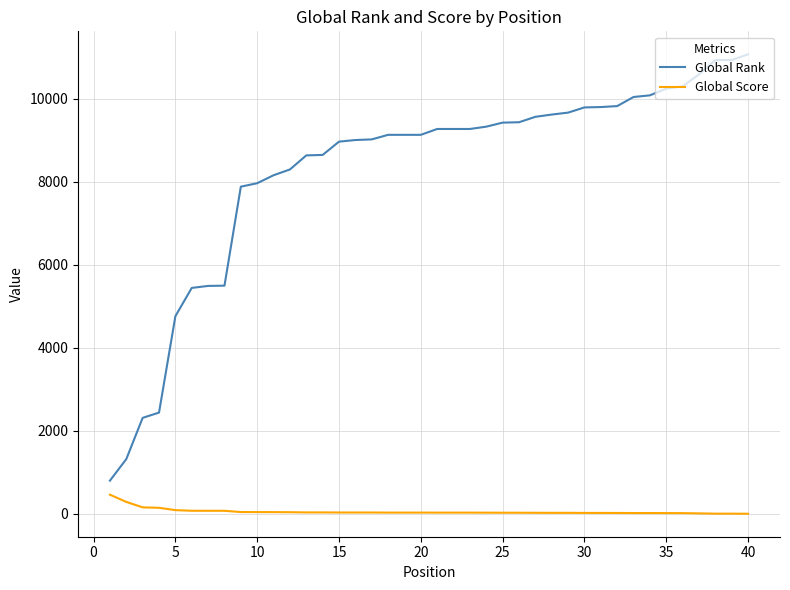

At how many categories does at least one series exceed 9941?

8